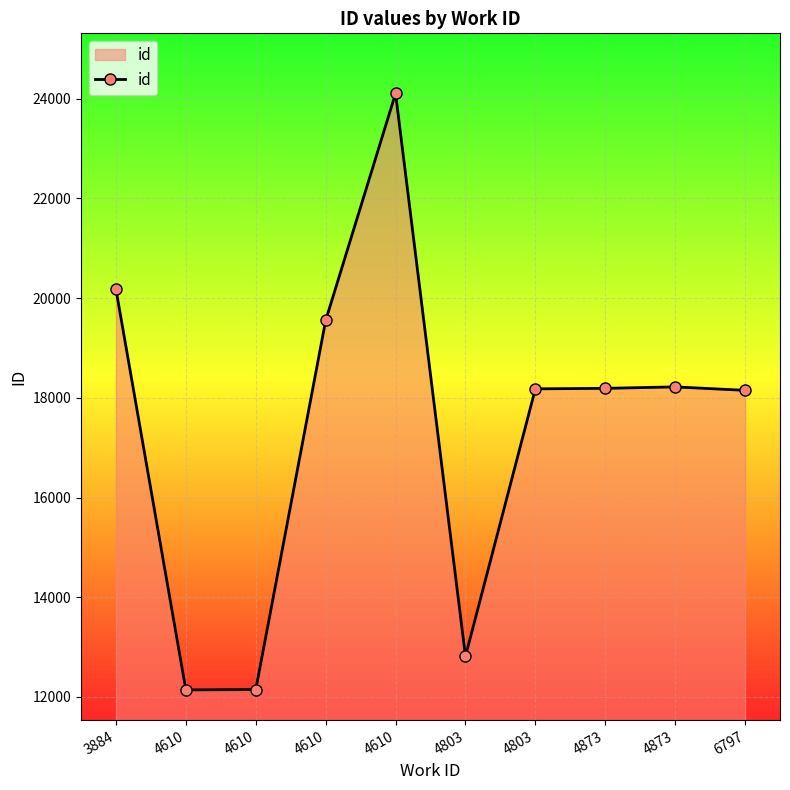

Rank the categories by value from highest to lowest.

4610, 3884, 4610, 4873, 4873, 4803, 6797, 4803, 4610, 4610